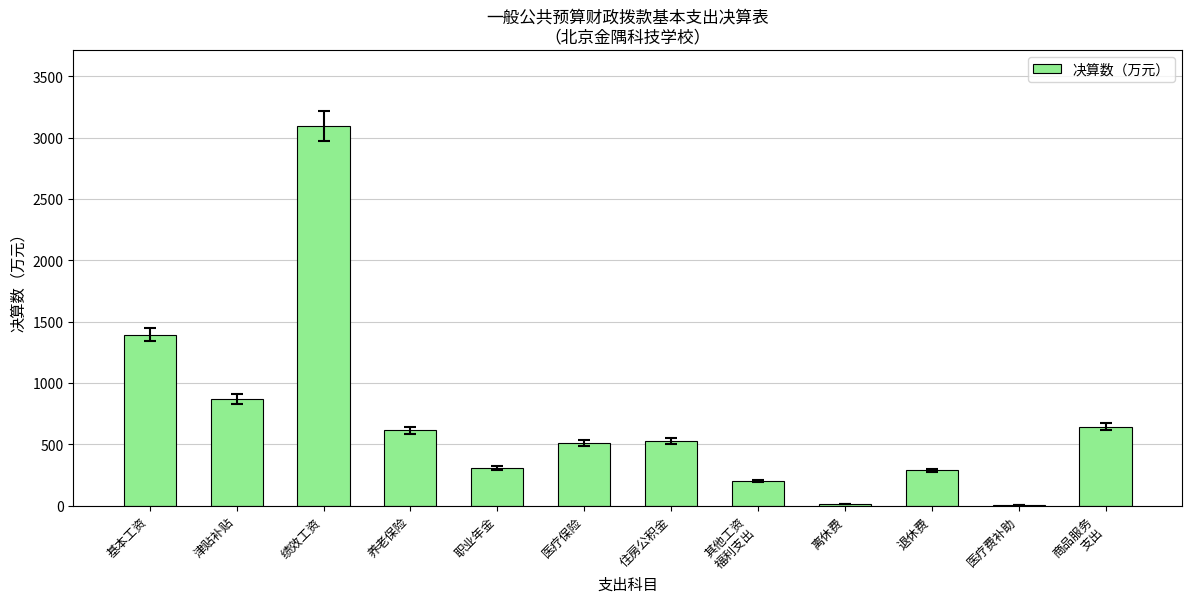

The value at 职业年金 is 189.3. True or false?

False